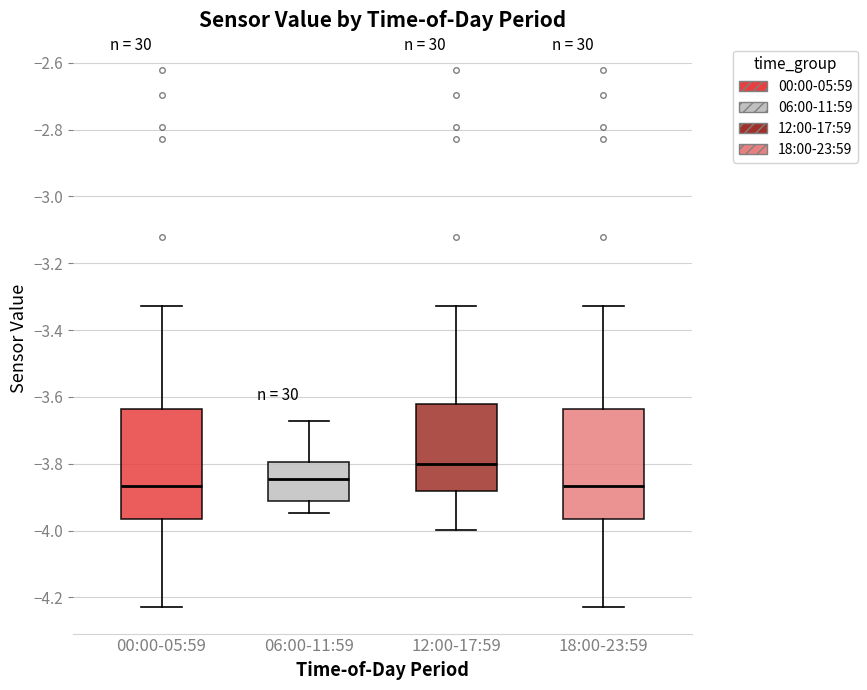

Reading left to right, read every box against the y-axis: the position of its median line, the range the box covers, and the ends of its whiskers. The values are not printed on the chart, so give them approximately, as read against the axis.

00:00-05:59: median -3.86, box -3.96 to -3.64, whiskers -4.22 to -3.32
06:00-11:59: median -3.84, box -3.92 to -3.80, whiskers -3.94 to -3.68
12:00-17:59: median -3.80, box -3.88 to -3.62, whiskers -4.00 to -3.32
18:00-23:59: median -3.86, box -3.96 to -3.64, whiskers -4.22 to -3.32